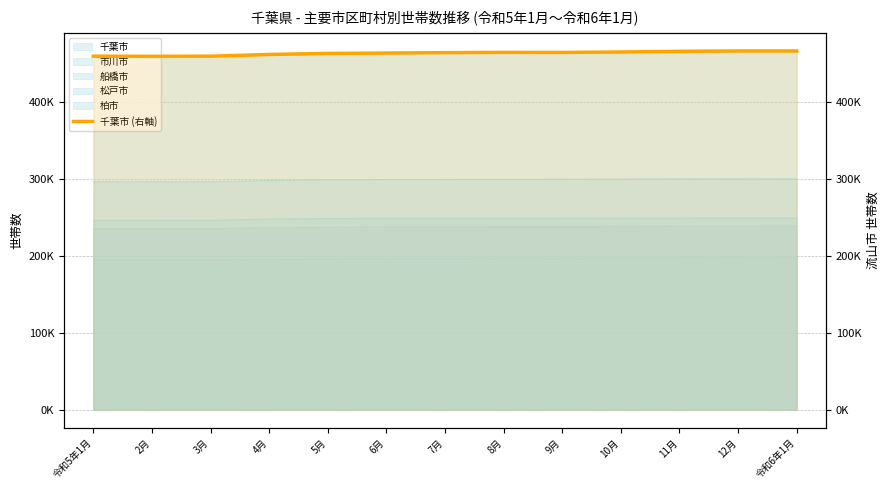

The chart shows a value of 466584 at 11月. True or false?

True